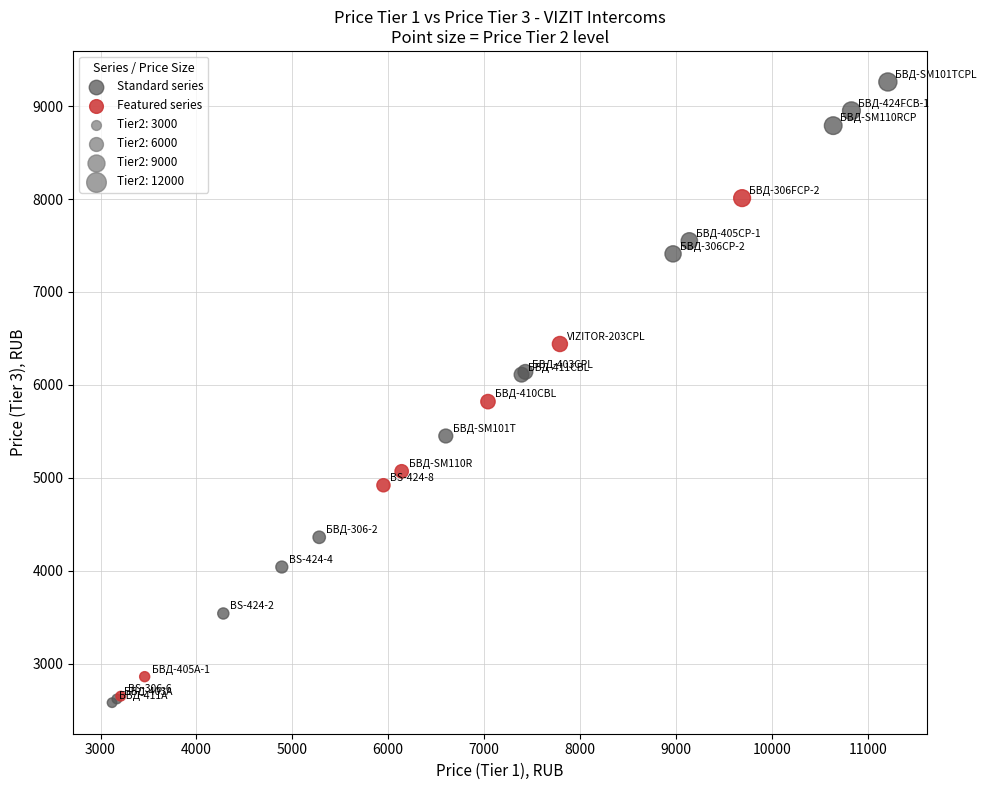

Which series reaches the maximum Y coordinate?

Standard series